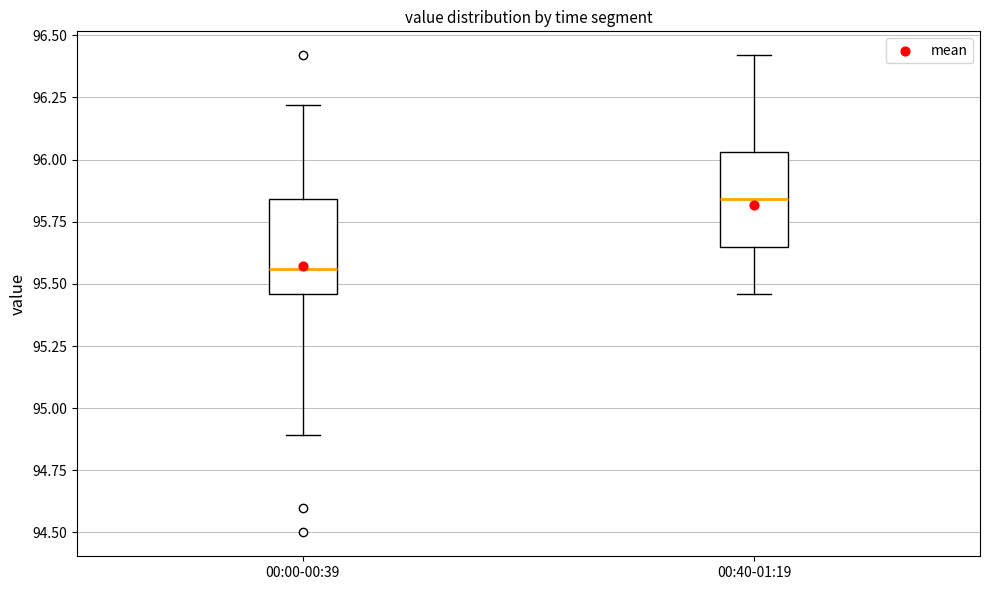

Reading left to right, transcribe this box plot: for each box, give where its median line is, the range the box spans, and where its two whiskers end, as read against the y-axis. The values are not printed on the chart, so give them approximately, as read against the axis.

00:00-00:39: median 95.55, box 95.45 to 95.85, whiskers 94.90 to 96.20
00:40-01:19: median 95.85, box 95.65 to 96.05, whiskers 95.45 to 96.40